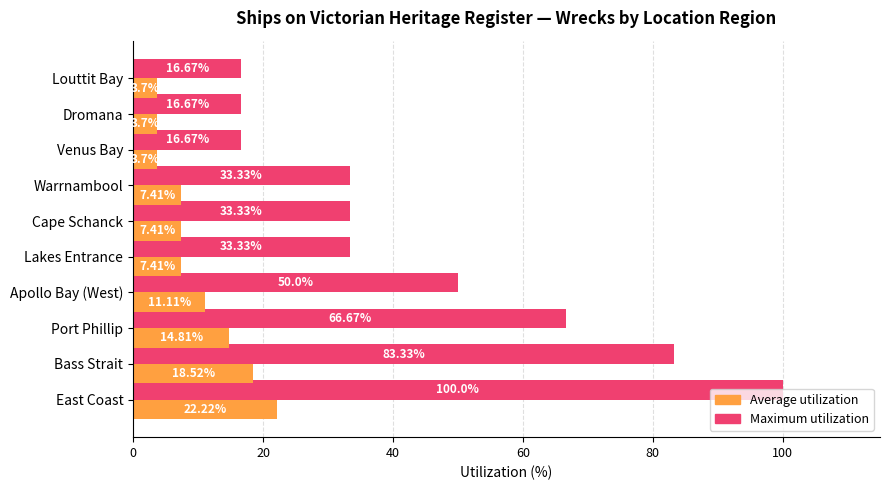

What is the difference between the maximum and minimum values in the Average utilization series?

18.5